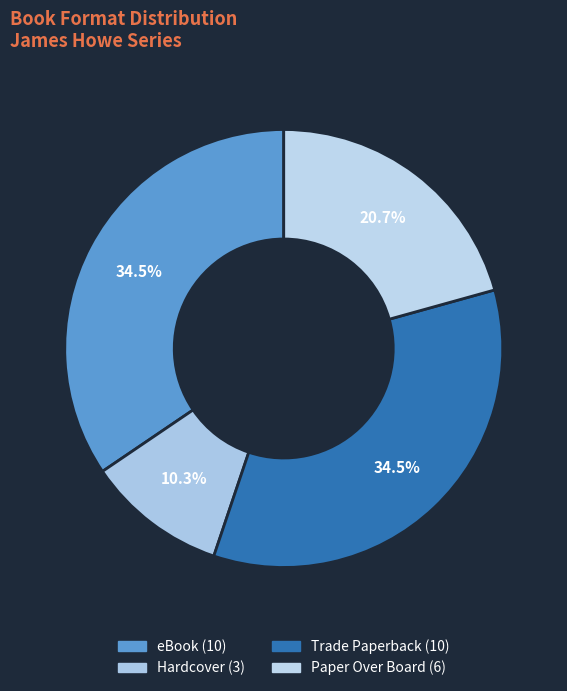

Is there a majority slice in this chart?

No